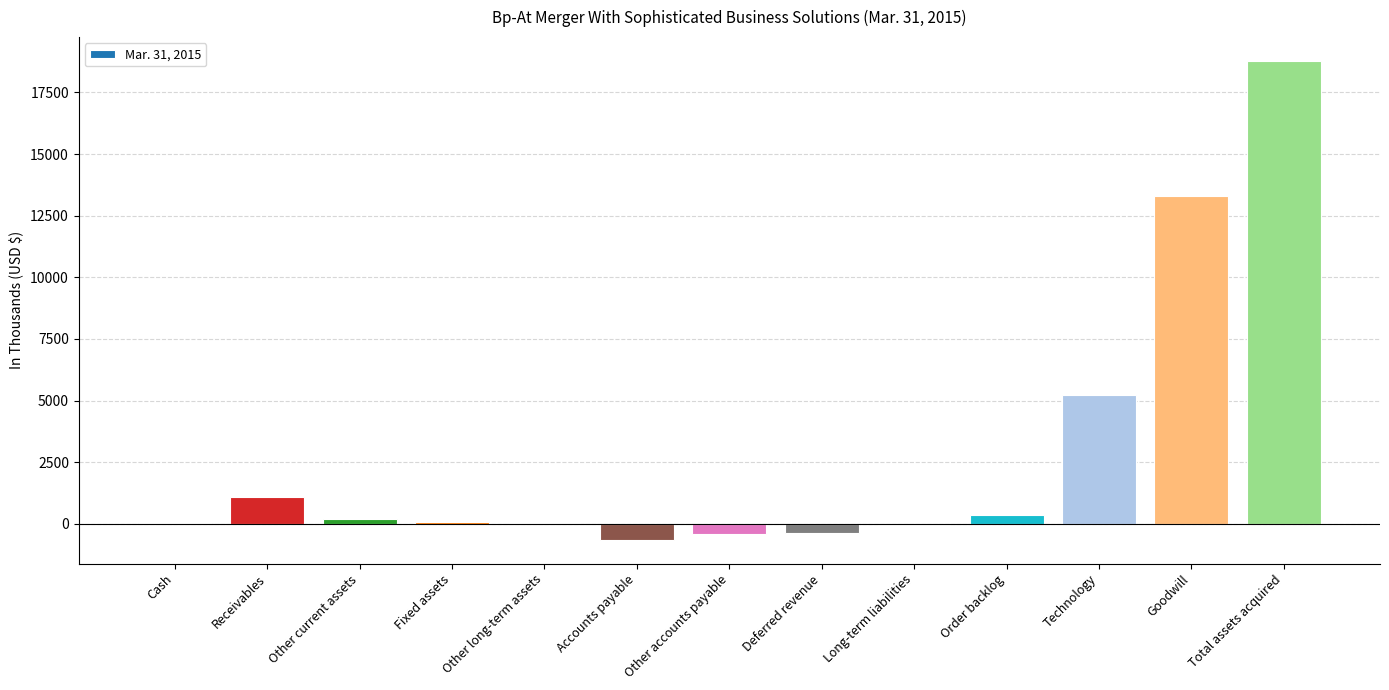

Where does the data first go above 72?

Receivables